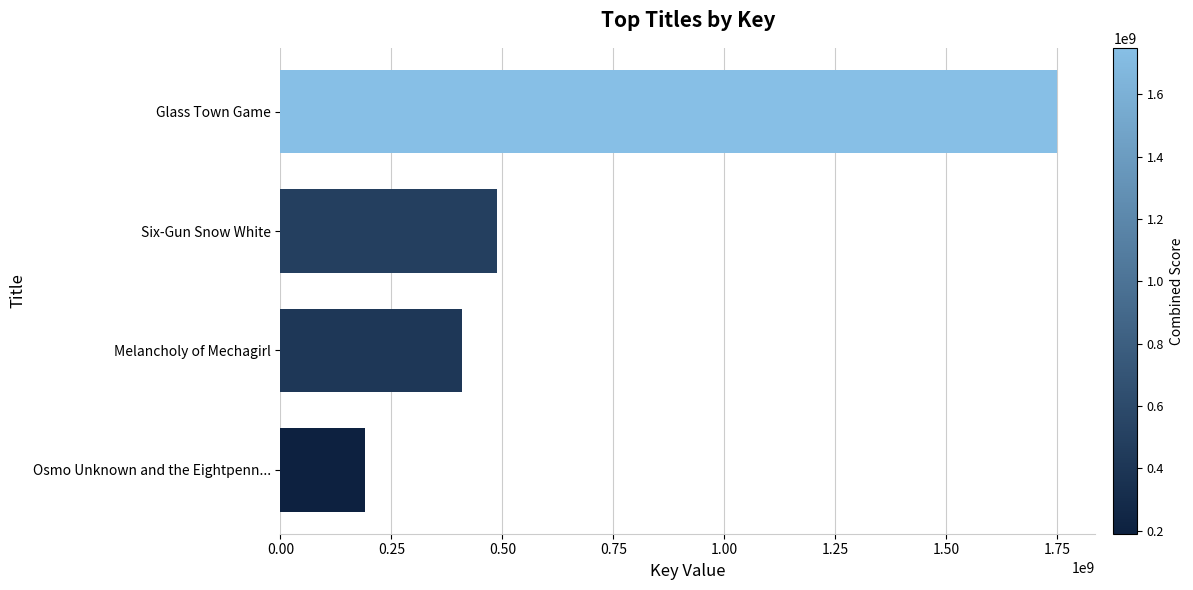

How many data points does each series have?

4